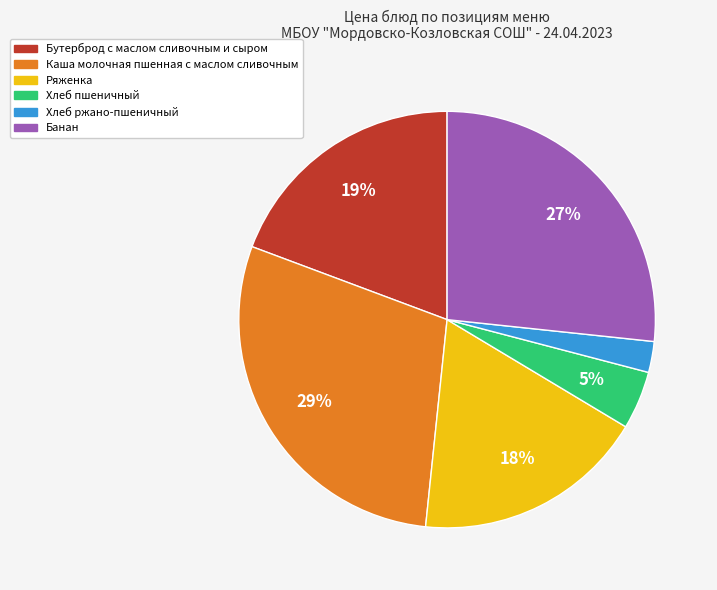

Does Бутерброд с маслом сливочным и сыром account for over 50% of the chart?

No